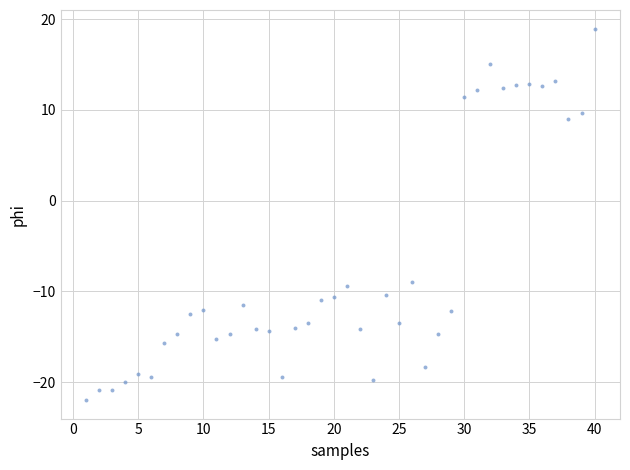

What is the range of Y values (max minus min)?

40.9